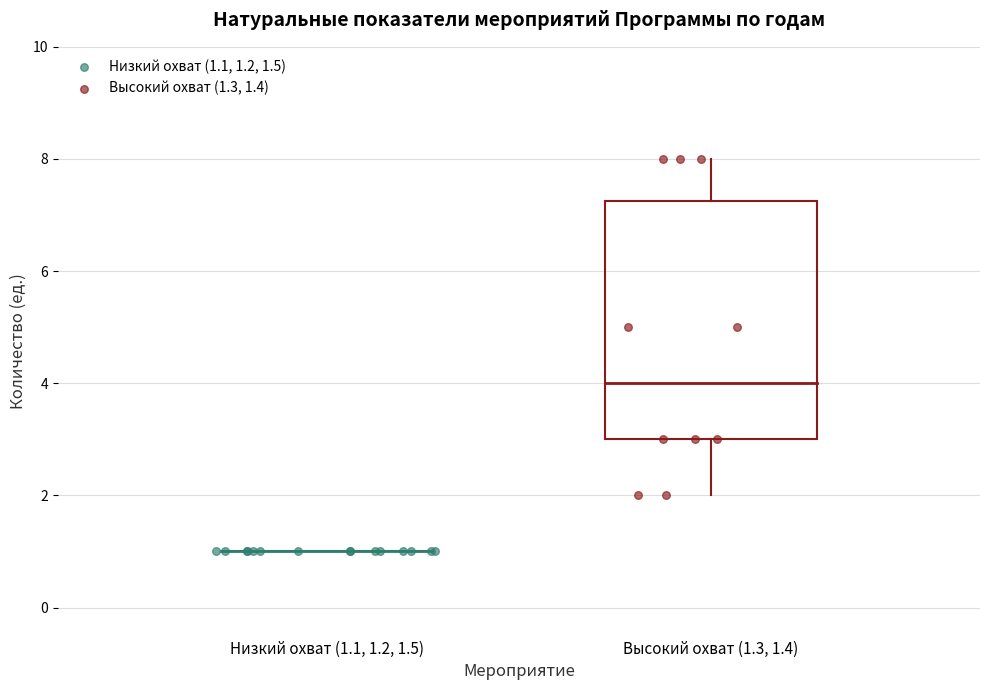

What are all the series names shown in the legend?

Низкий охват (1.1, 1.2, 1.5), Высокий охват (1.3, 1.4)